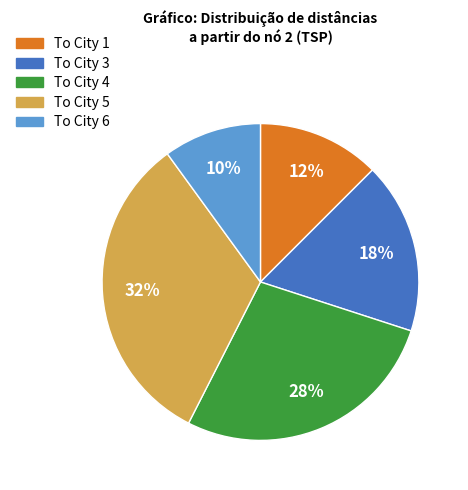

To the nearest percent, what percentage of the pie is To City 5?

32%